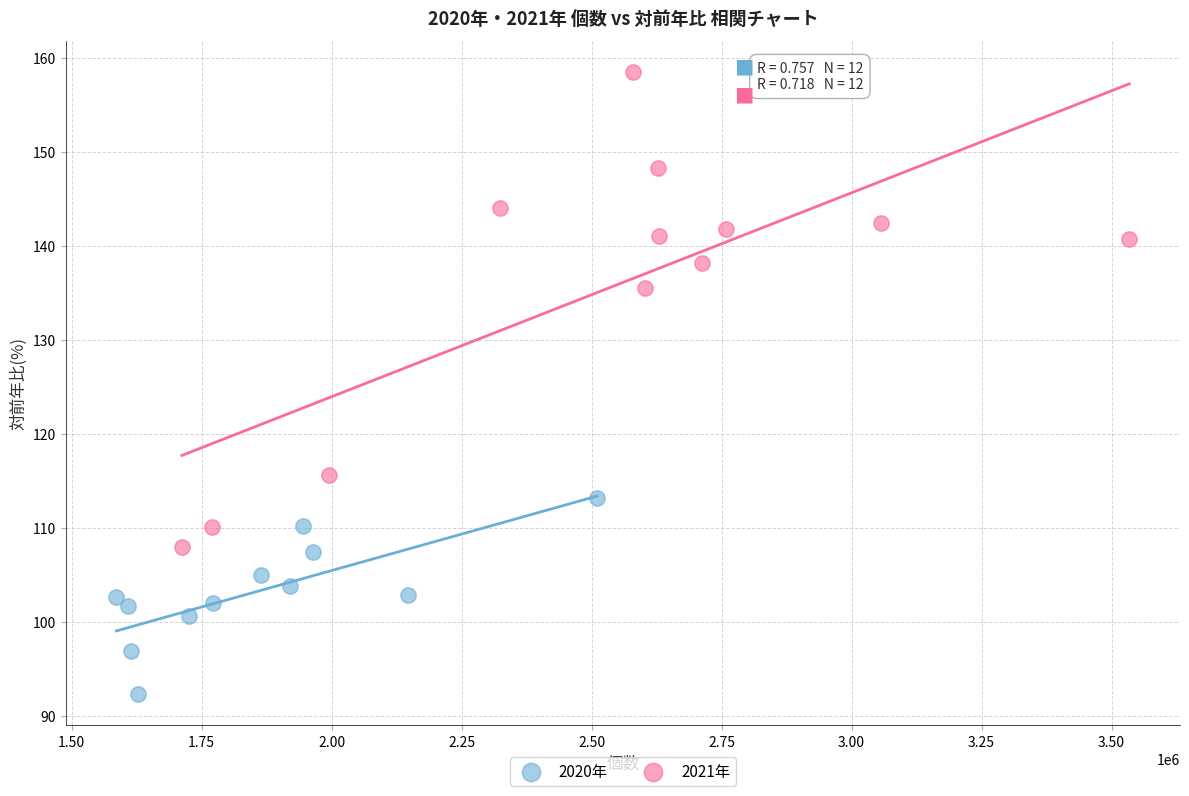

Which series contains the highest Y value?

2021年